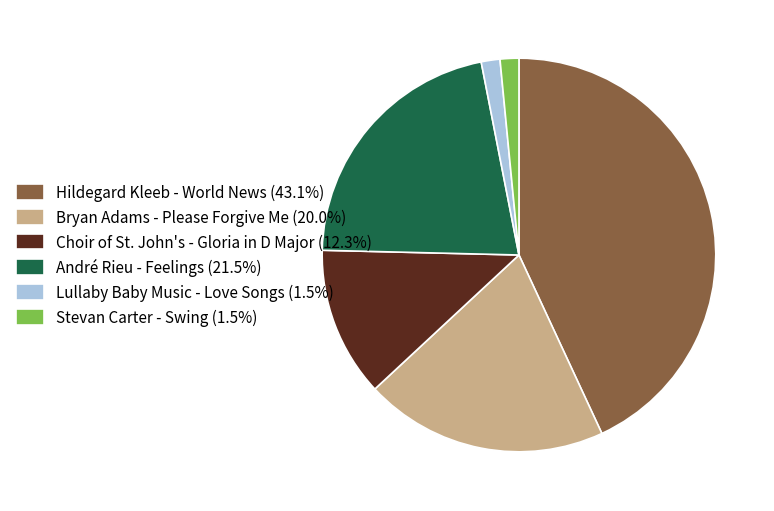

What is the ratio of the value at Stevan Carter - Swing (1.5%) to the value at Lullaby Baby Music - Love Songs (1.5%)?

1.0